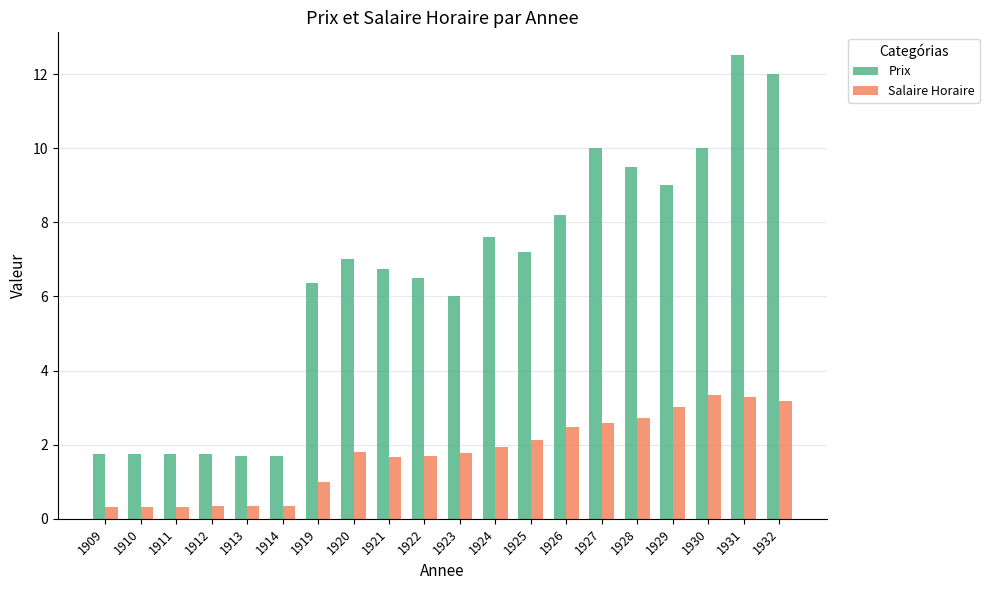

Count the number of categories in the chart.

20